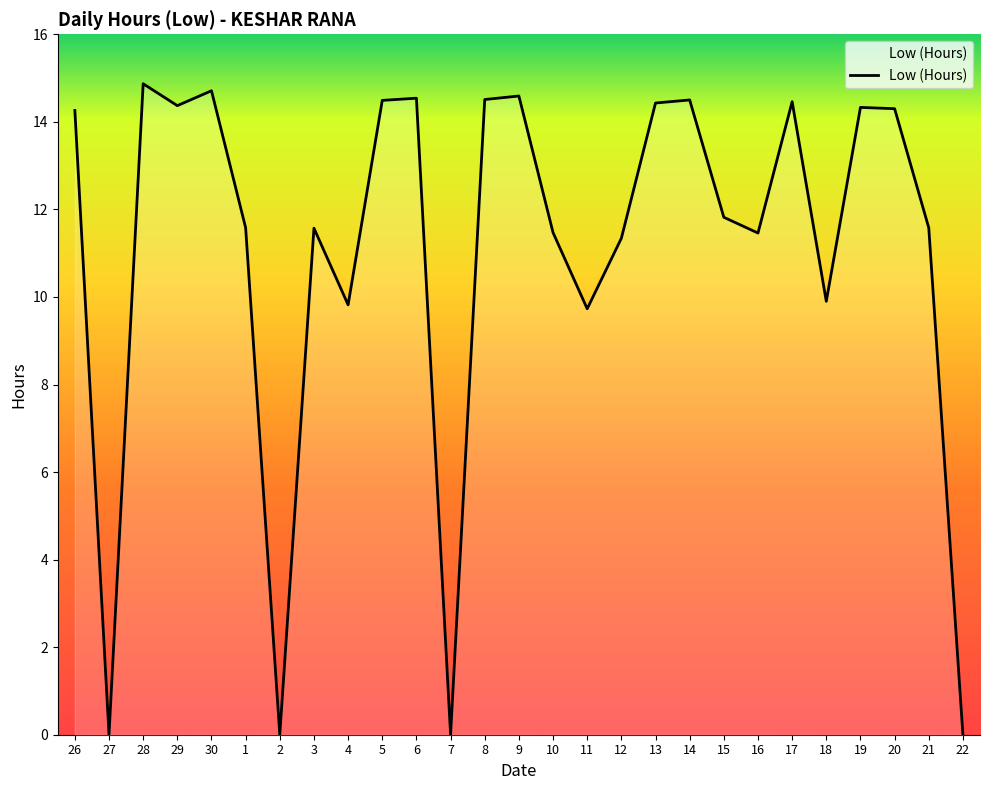

What is the sum of all values?

298.6